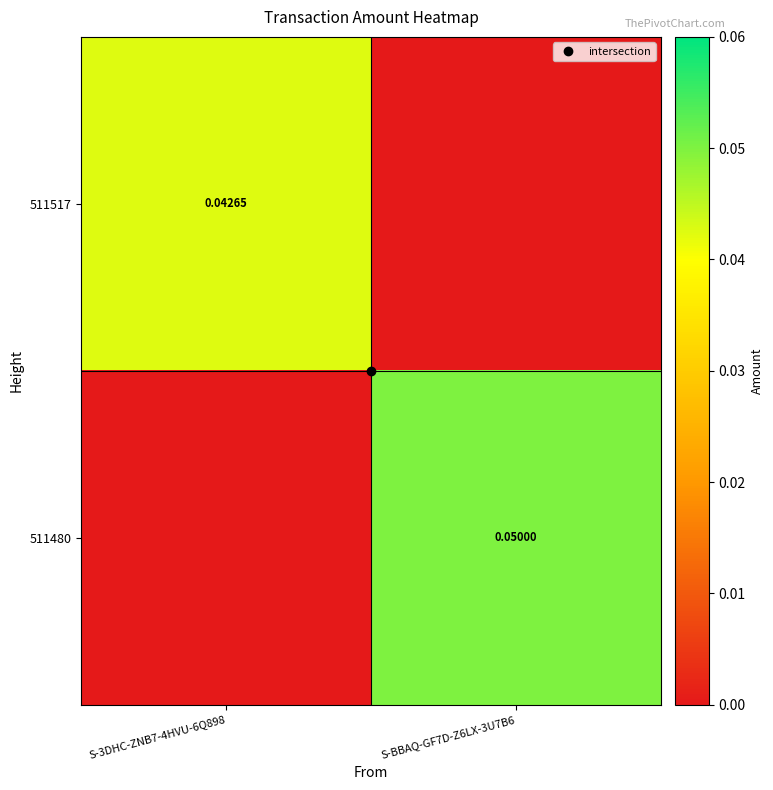

Is the value of 511480 at S-3DHC-ZNB7-4HVU-6Q898 greater than the value of 511517 at S-BBAQ-GF7D-Z6LX-3U7B6?

No